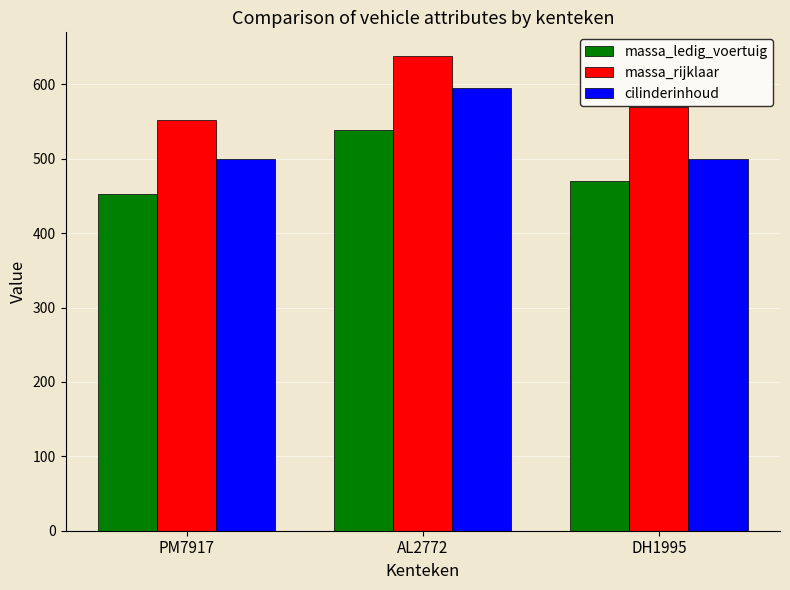

Which label corresponds to the largest value in the chart?

AL2772